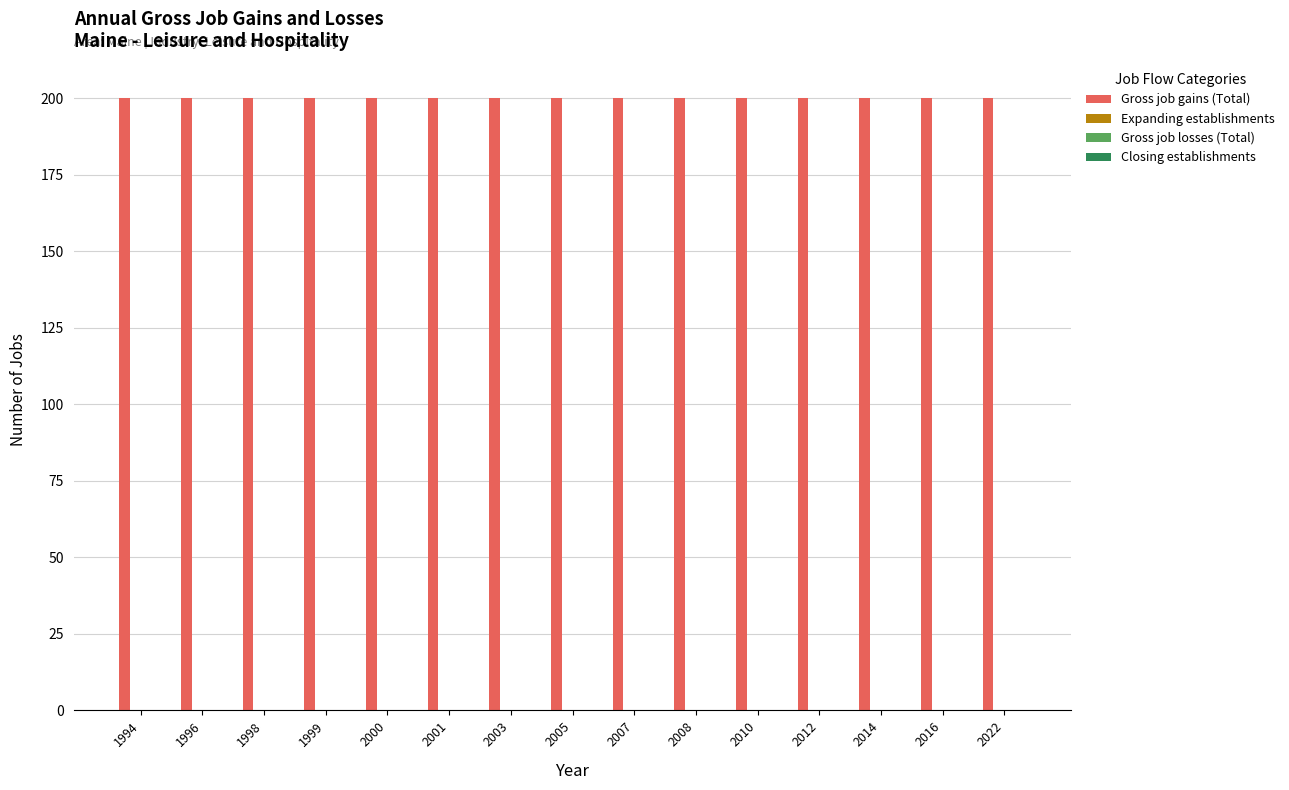

What is the difference between the highest and lowest values at 2010?

200